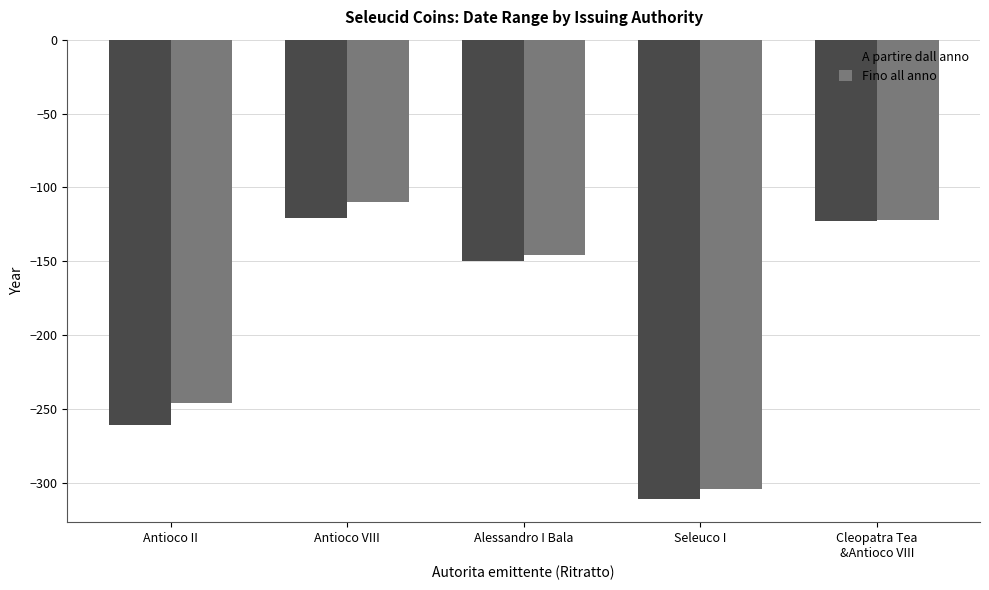

At which category is the sum across all series the highest?

Antioco VIII